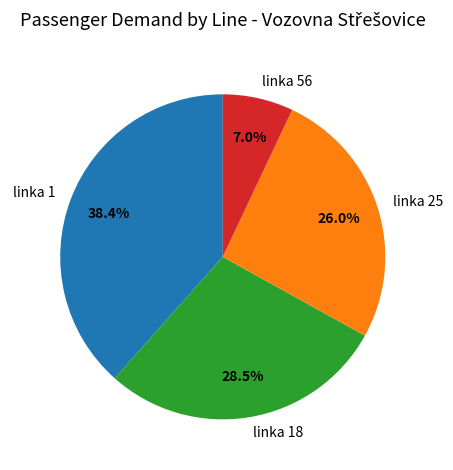

Rank the categories by value from lowest to highest.

linka 56, linka 25, linka 18, linka 1